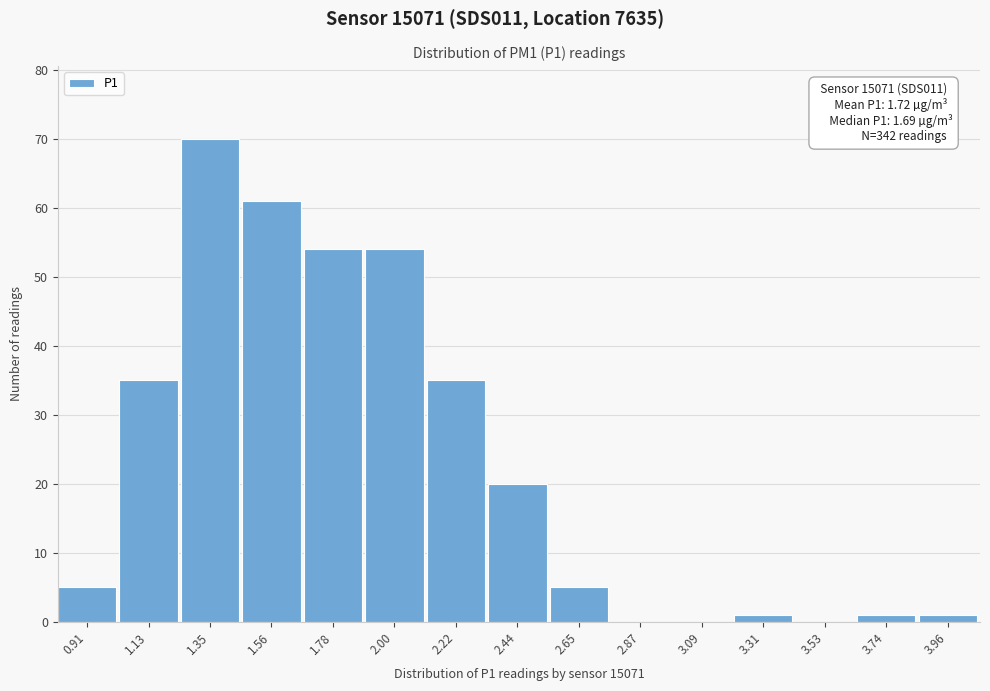

Over which range of the x-axis is the bar tallest?

1.25 to 1.45